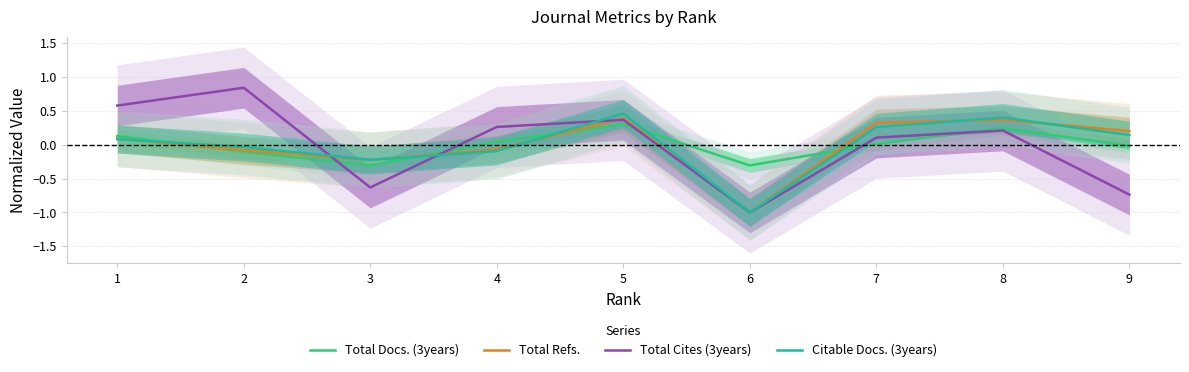

Between 1 and 3, which series saw the biggest shift?

Total Cites (3years)